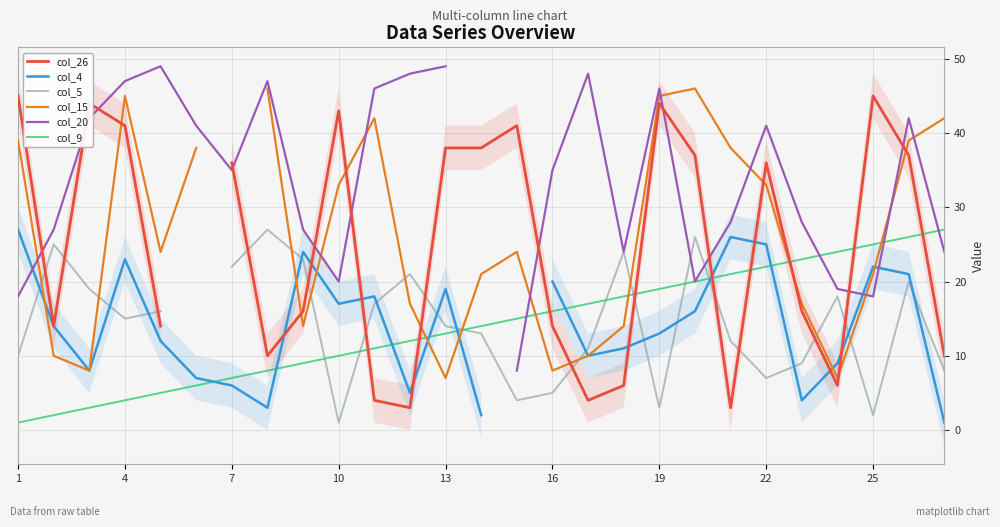

How many interior local peaks does the col_26 series have?

6